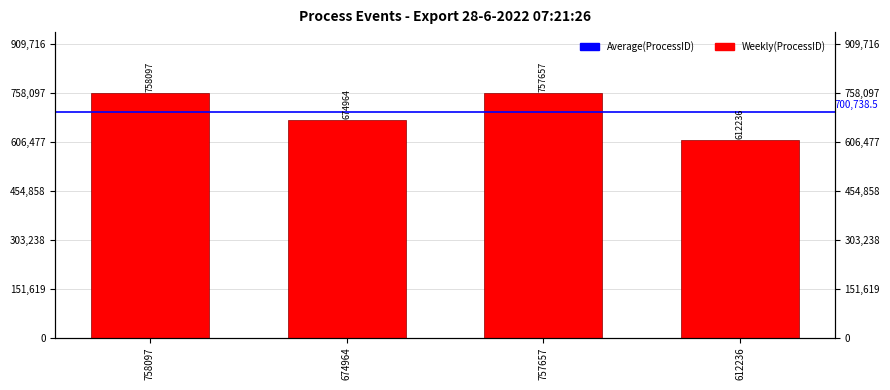

What position from the left is 757657?

3